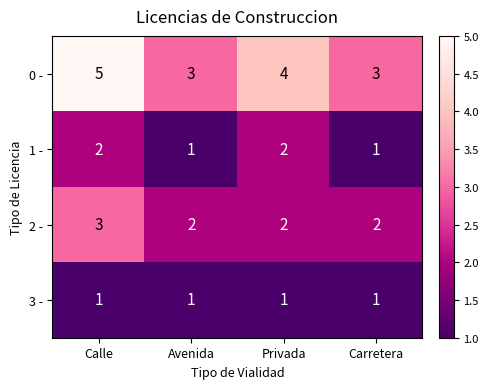

Which label corresponds to the largest value in the chart?

Calle